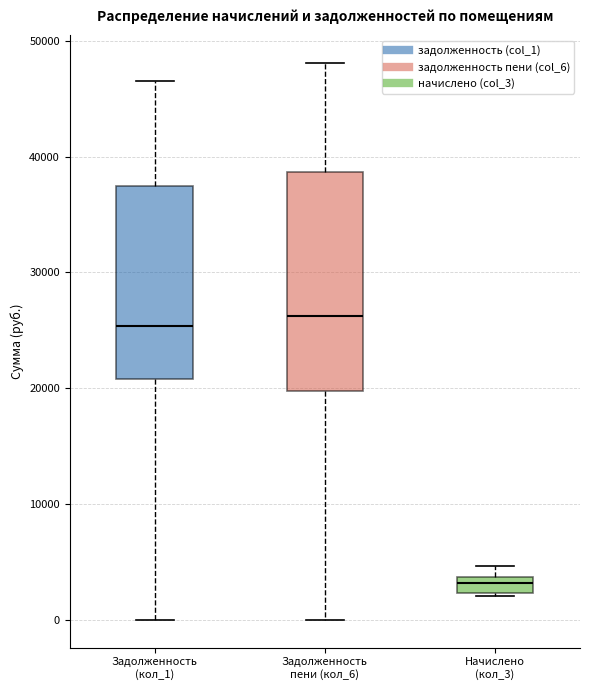

Which box's median line is the lowest?

Начислено (кол_3)